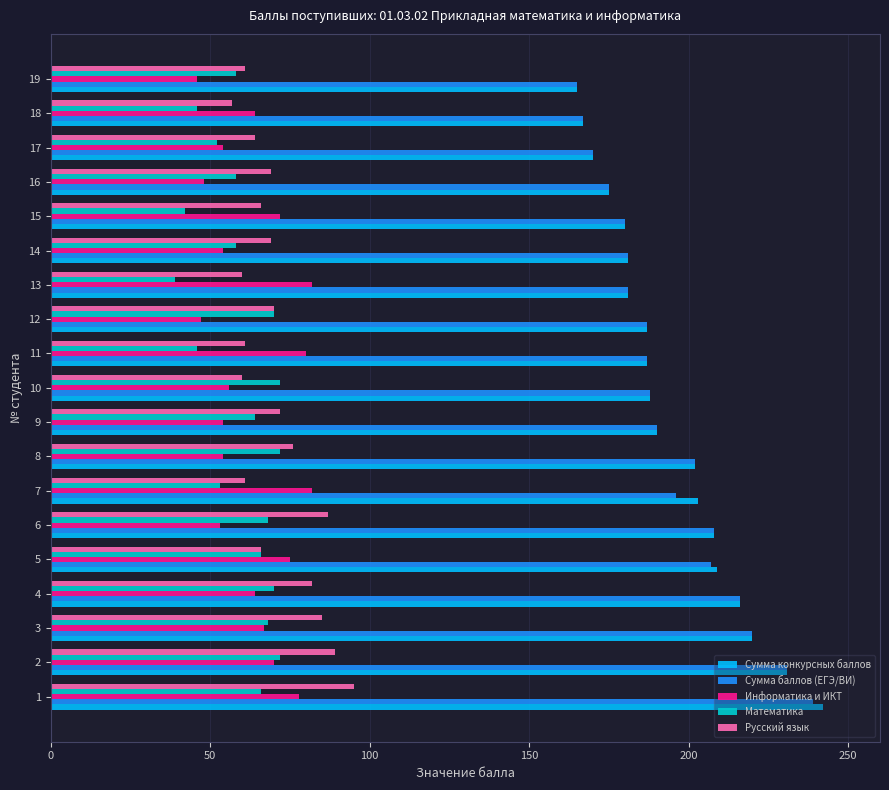

What is the total value across all series at 10?

564